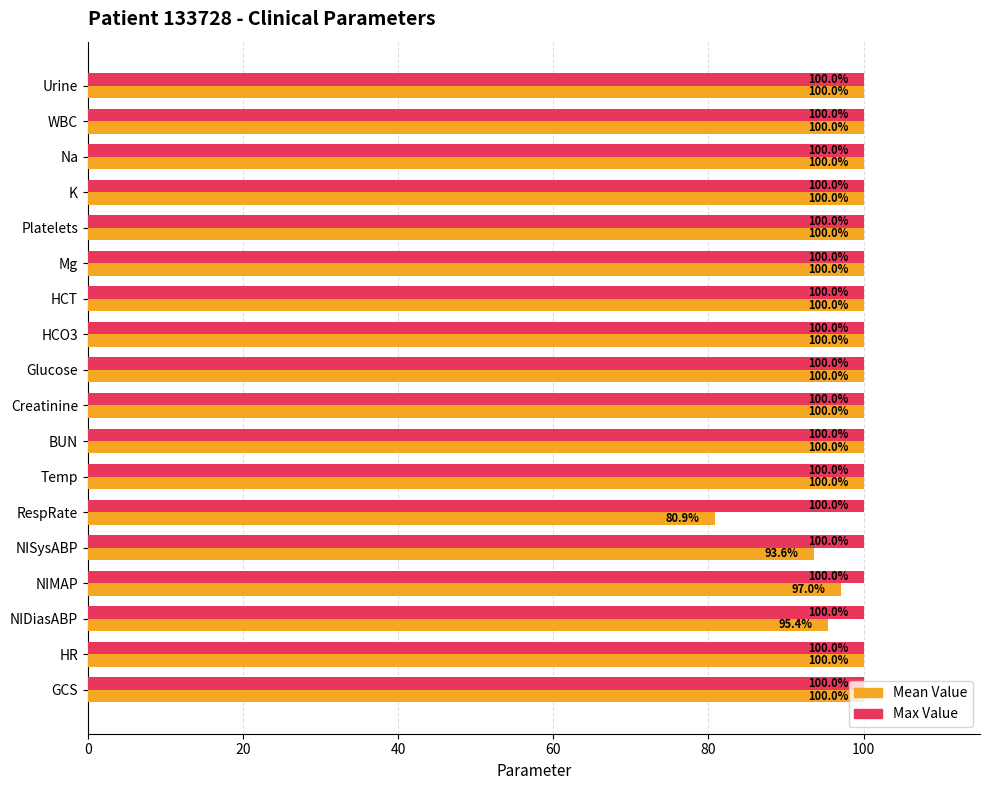

Rank the series by their average value, from lowest to highest.

Mean Value, Max Value